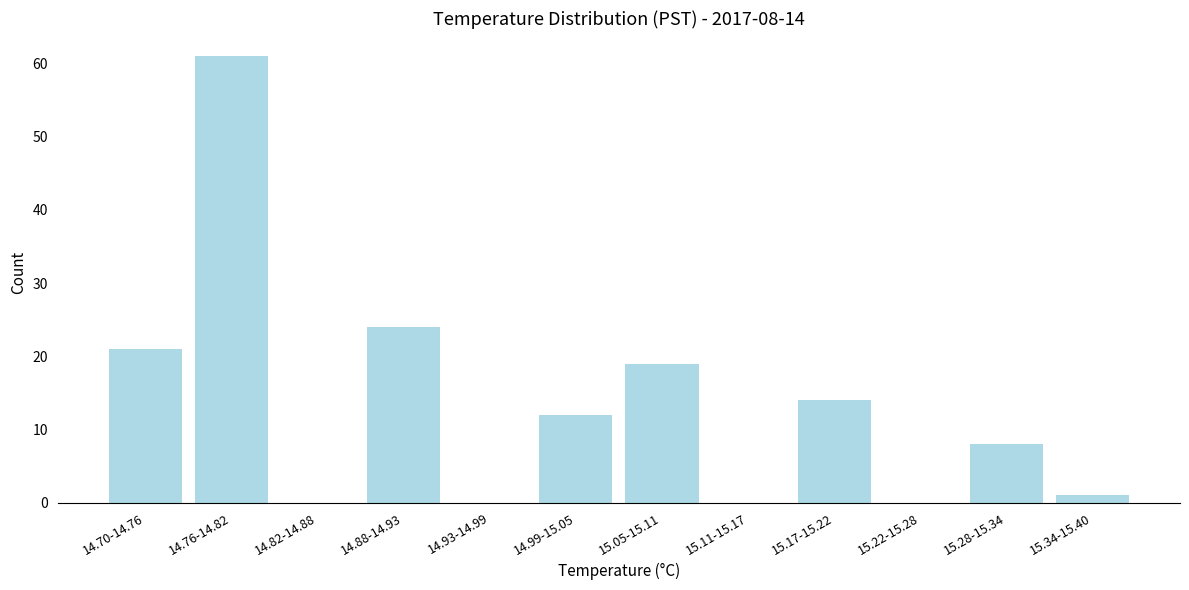

Reading right to left, what are all the values shown in this chart?

15.34-15.40=1	15.28-15.34=8	15.22-15.28=0	15.17-15.22=14	15.11-15.17=0	15.05-15.11=19	14.99-15.05=12	14.93-14.99=0	14.88-14.93=24	14.82-14.88=0	14.76-14.82=61	14.70-14.76=21